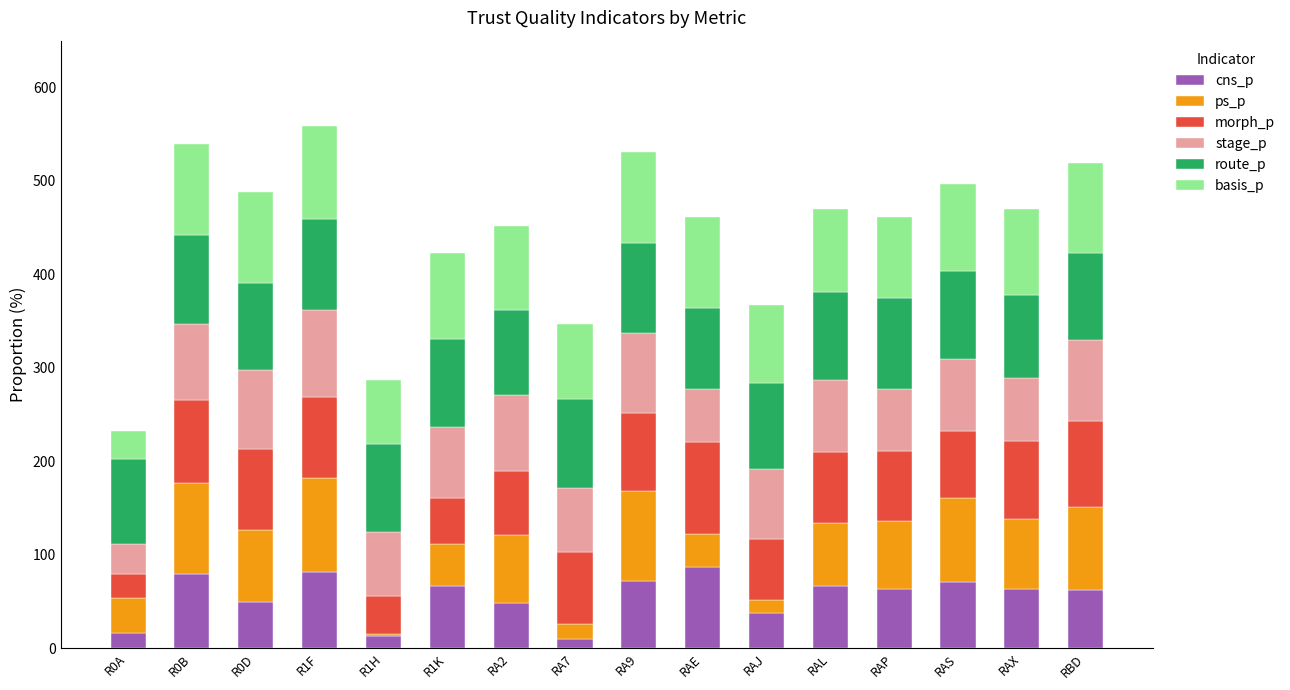

What is the difference between the cns_p values at RAL and RA2?

18.7